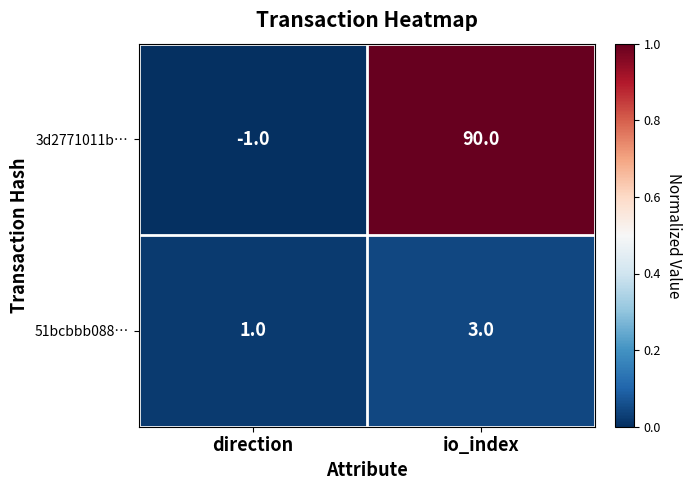

The 3d2771011b… series shows -1 at direction. True or false?

True